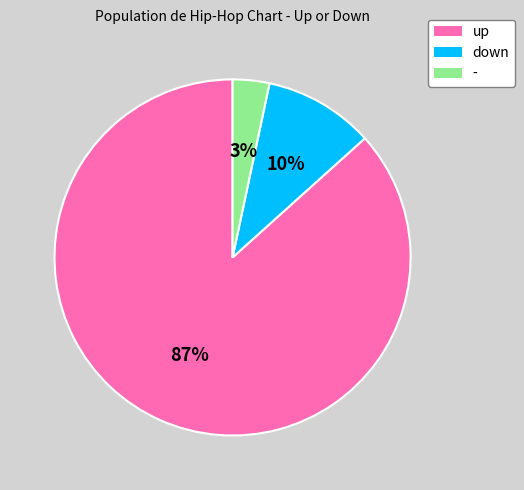

How many slices are in this pie chart?

3